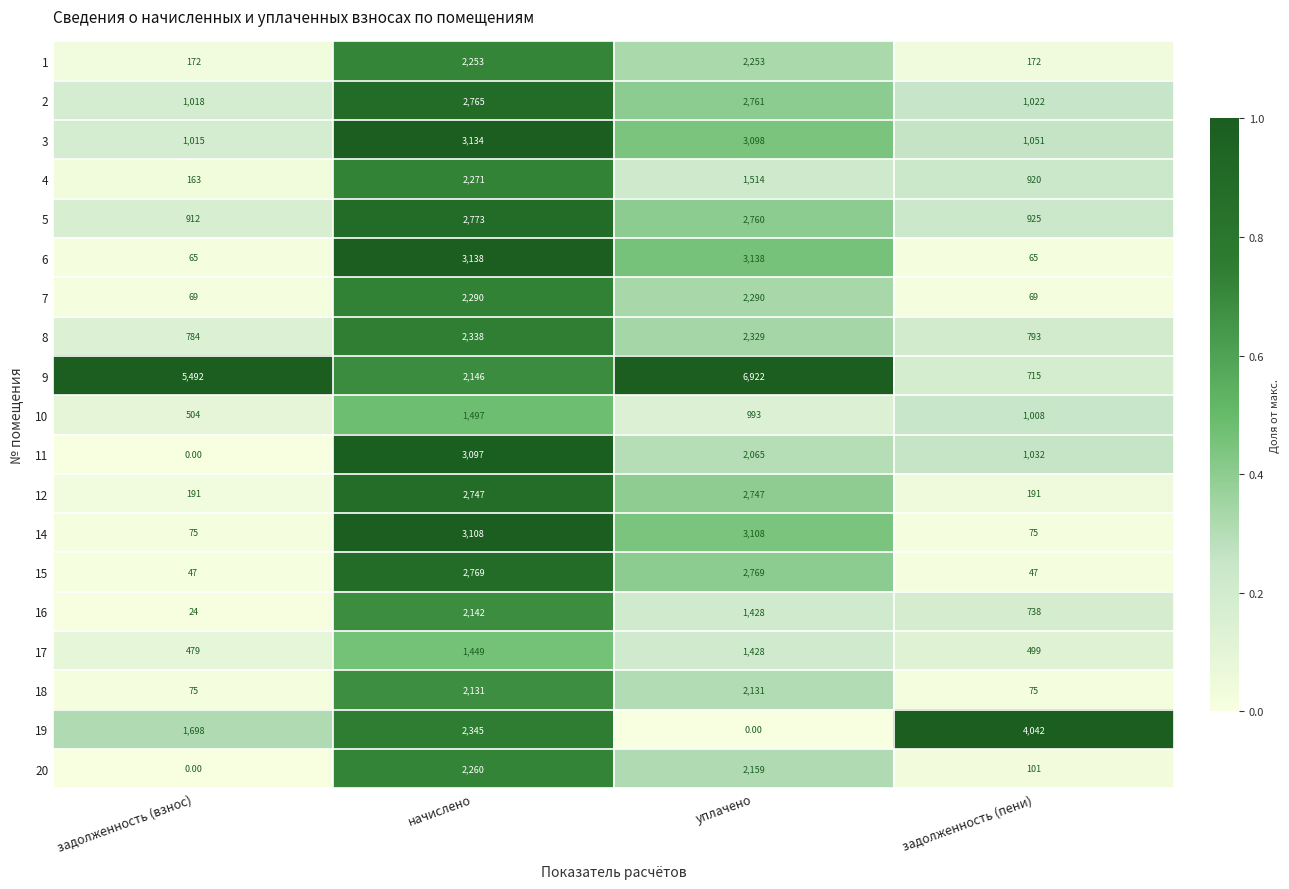

What is the difference between the second highest and minimum values in the 11 series?

2065